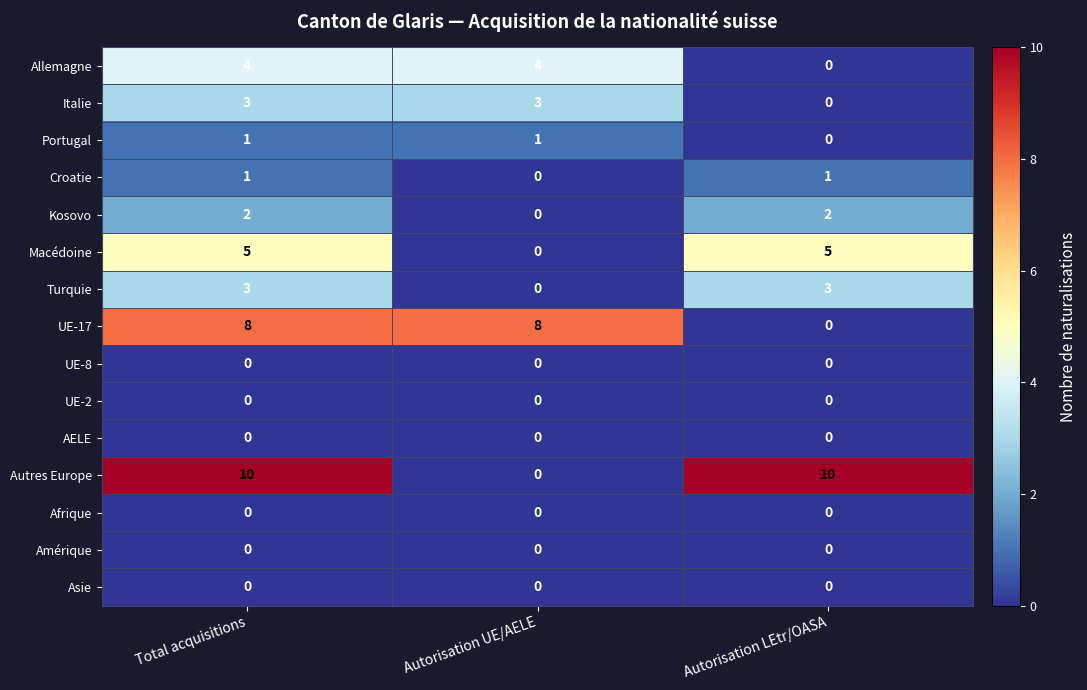

The Italie series shows 1 at Autorisation LEtr/OASA. True or false?

False